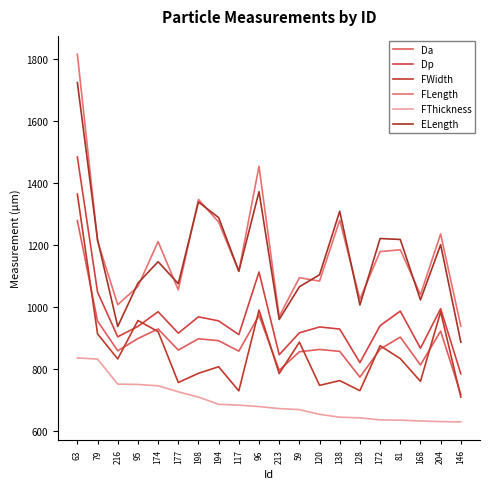

What is the minimum value shown in the chart?

630.2